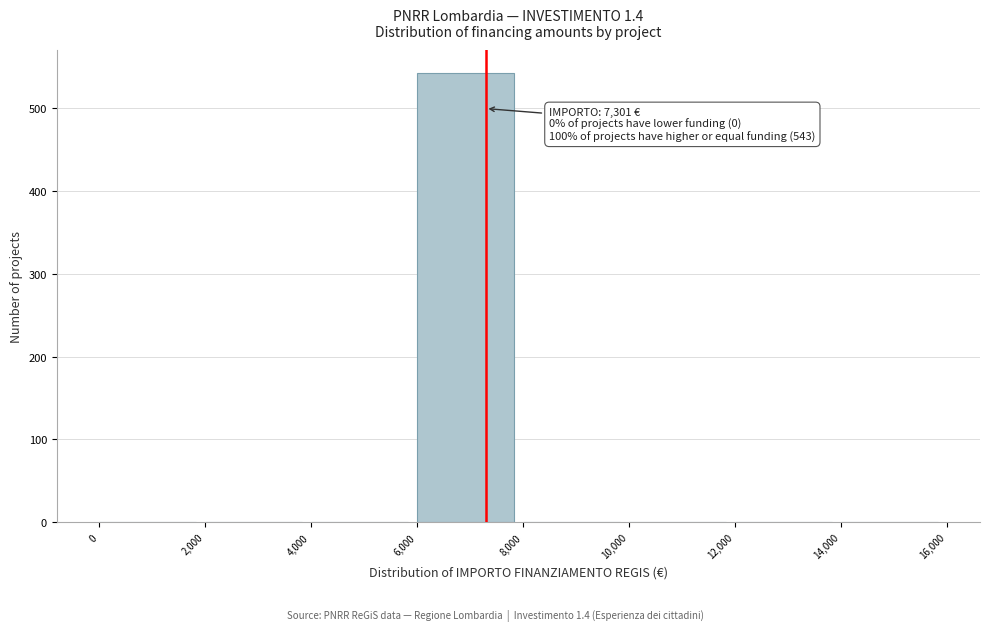

Over which range of the x-axis is the bar tallest?

6,000 to 8,000